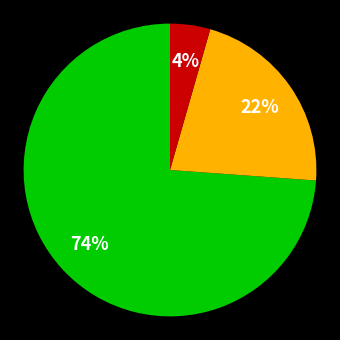

Is there a majority slice in this chart?

Yes